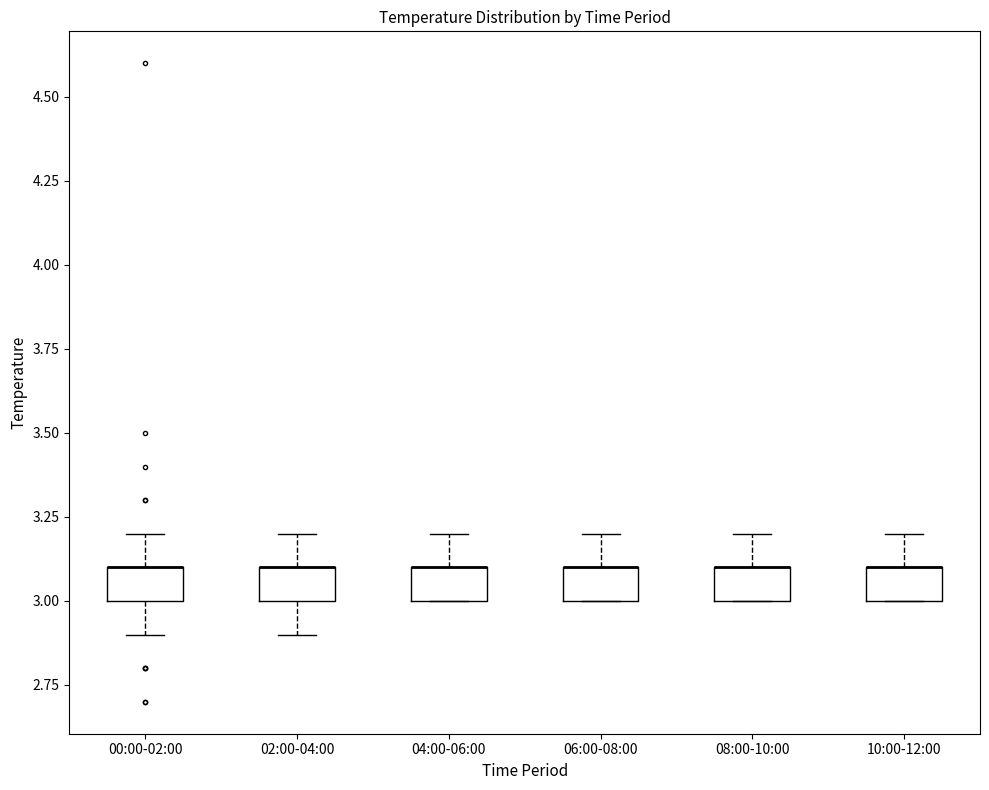

Where is the upper edge of the box for 08:00-10:00 on the y-axis? The values are not printed on the chart, so give them approximately, as read against the axis.

3.1